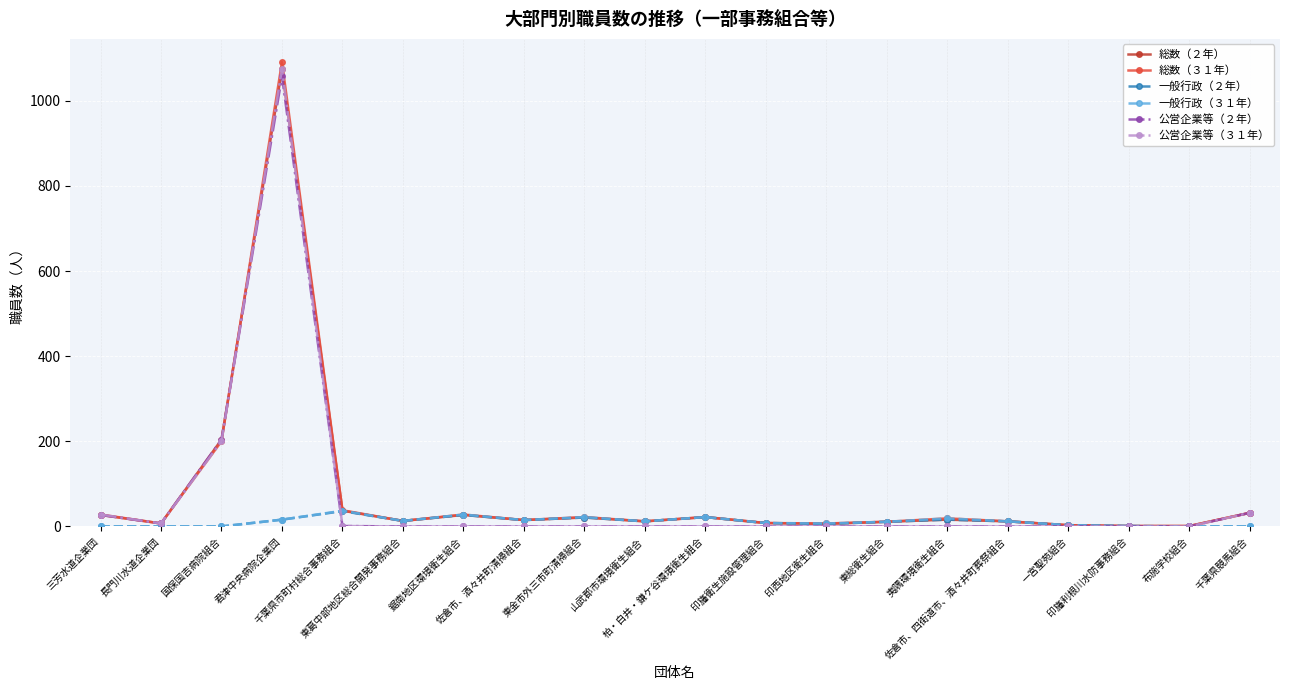

True or false: 一般行政（２年） has more than 2 interior local peaks.

True